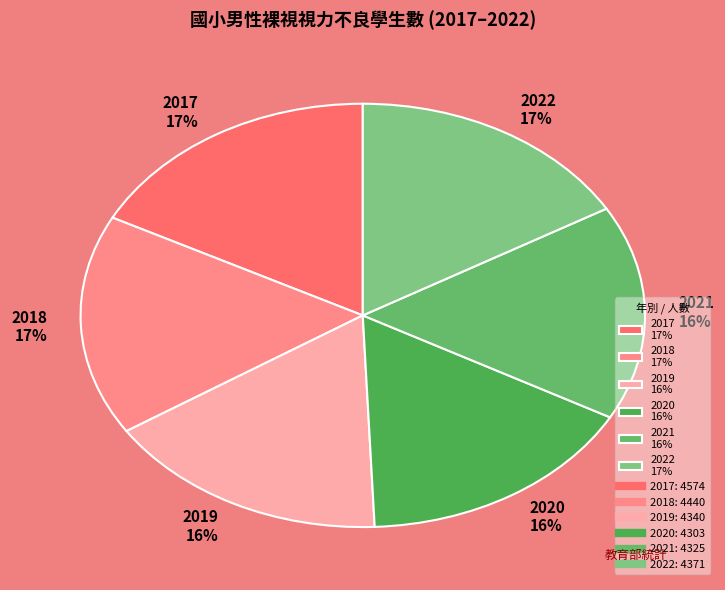

What percentage is the 2018 slice, to the nearest percent?

17%